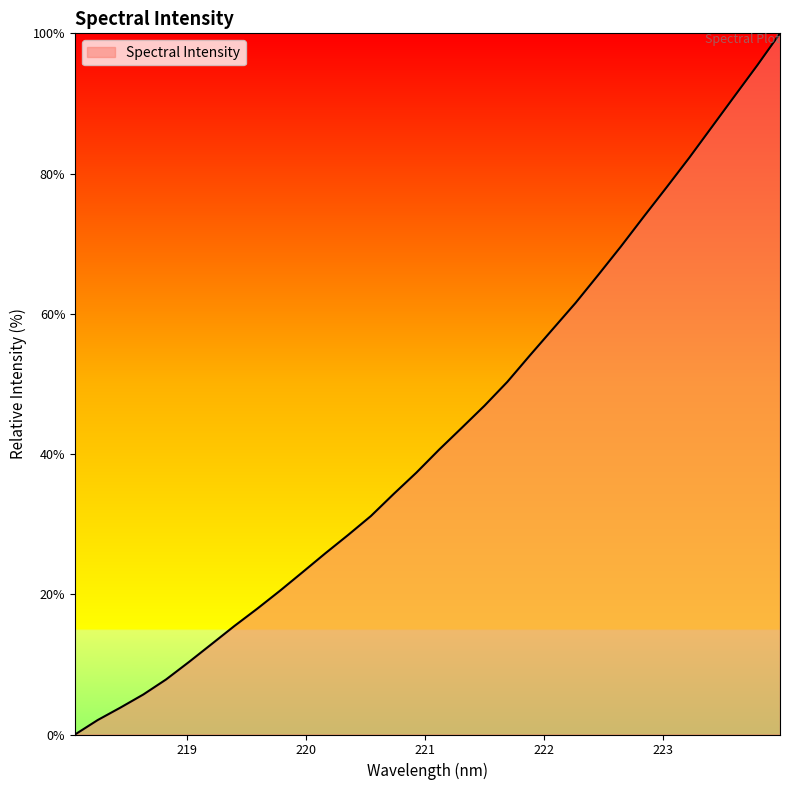

What is the greatest value displayed?

100.0